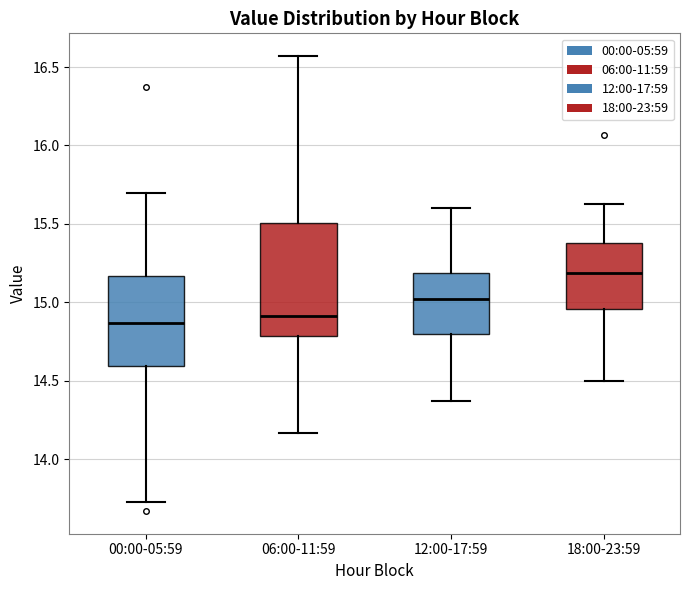

Where does the lower whisker of the box for 06:00-11:59 end on the y-axis? The values are not printed on the chart, so give them approximately, as read against the axis.

14.15